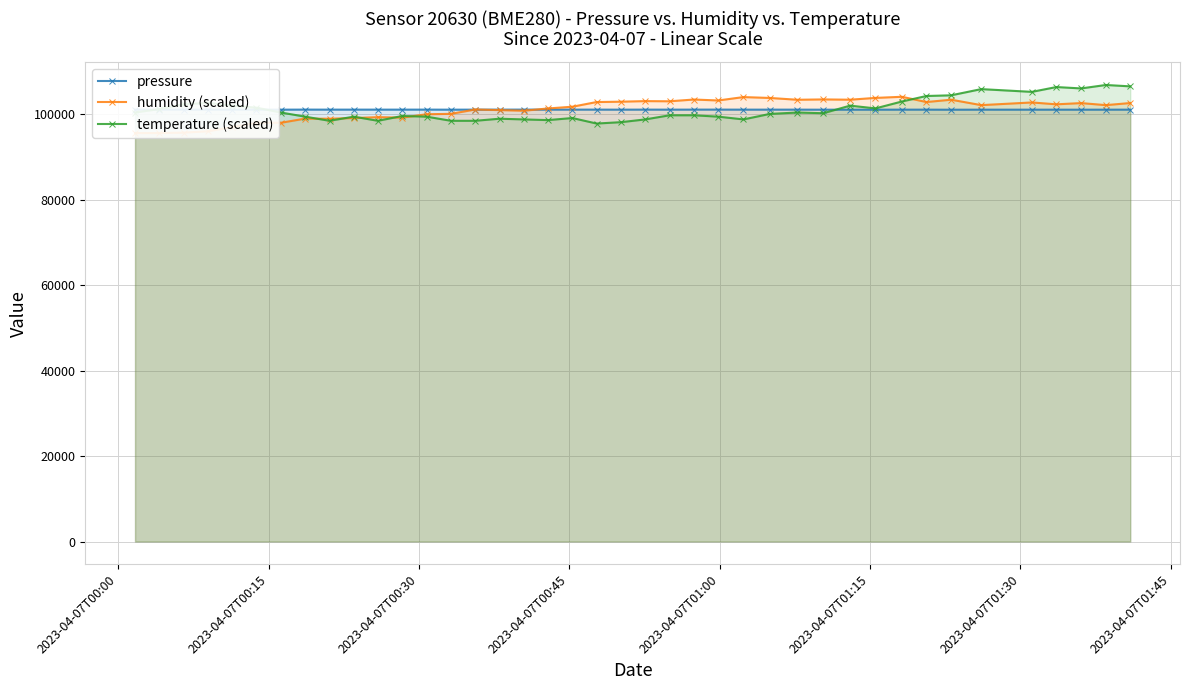

What is the minimum value for temperature (scaled)?

97822.4